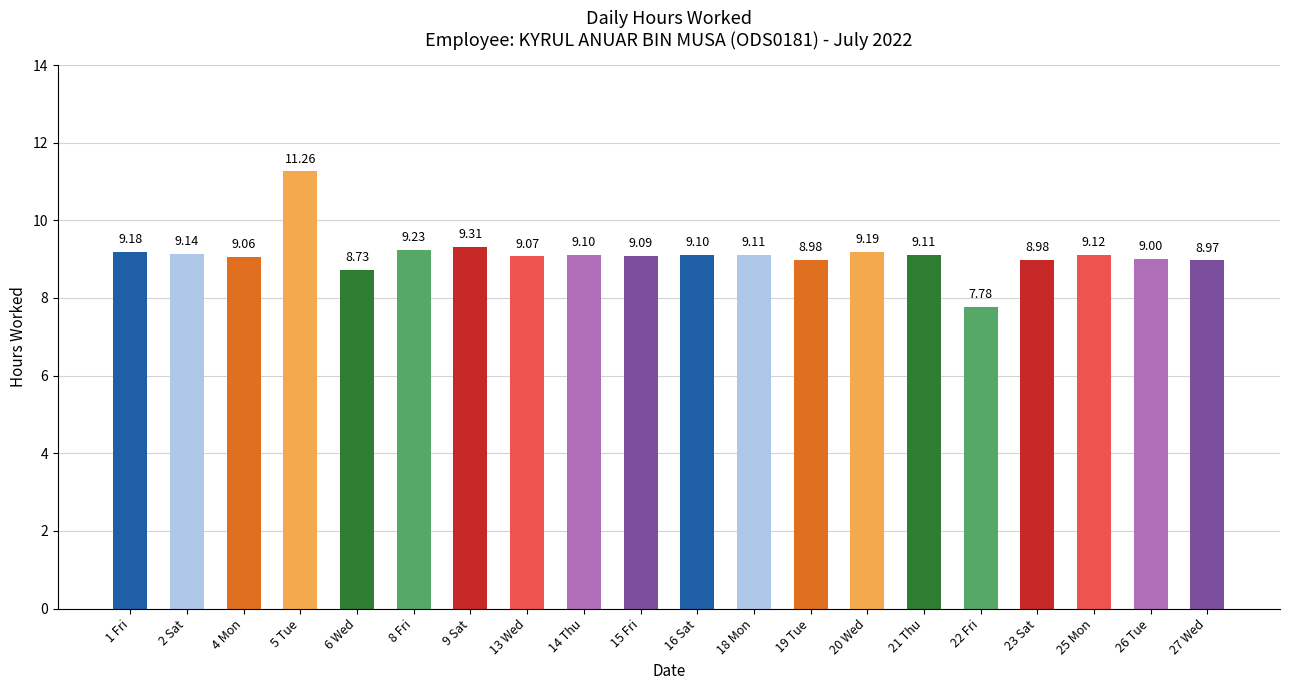

What is the sum of the values at 22 Fri and 15 Fri?

16.9